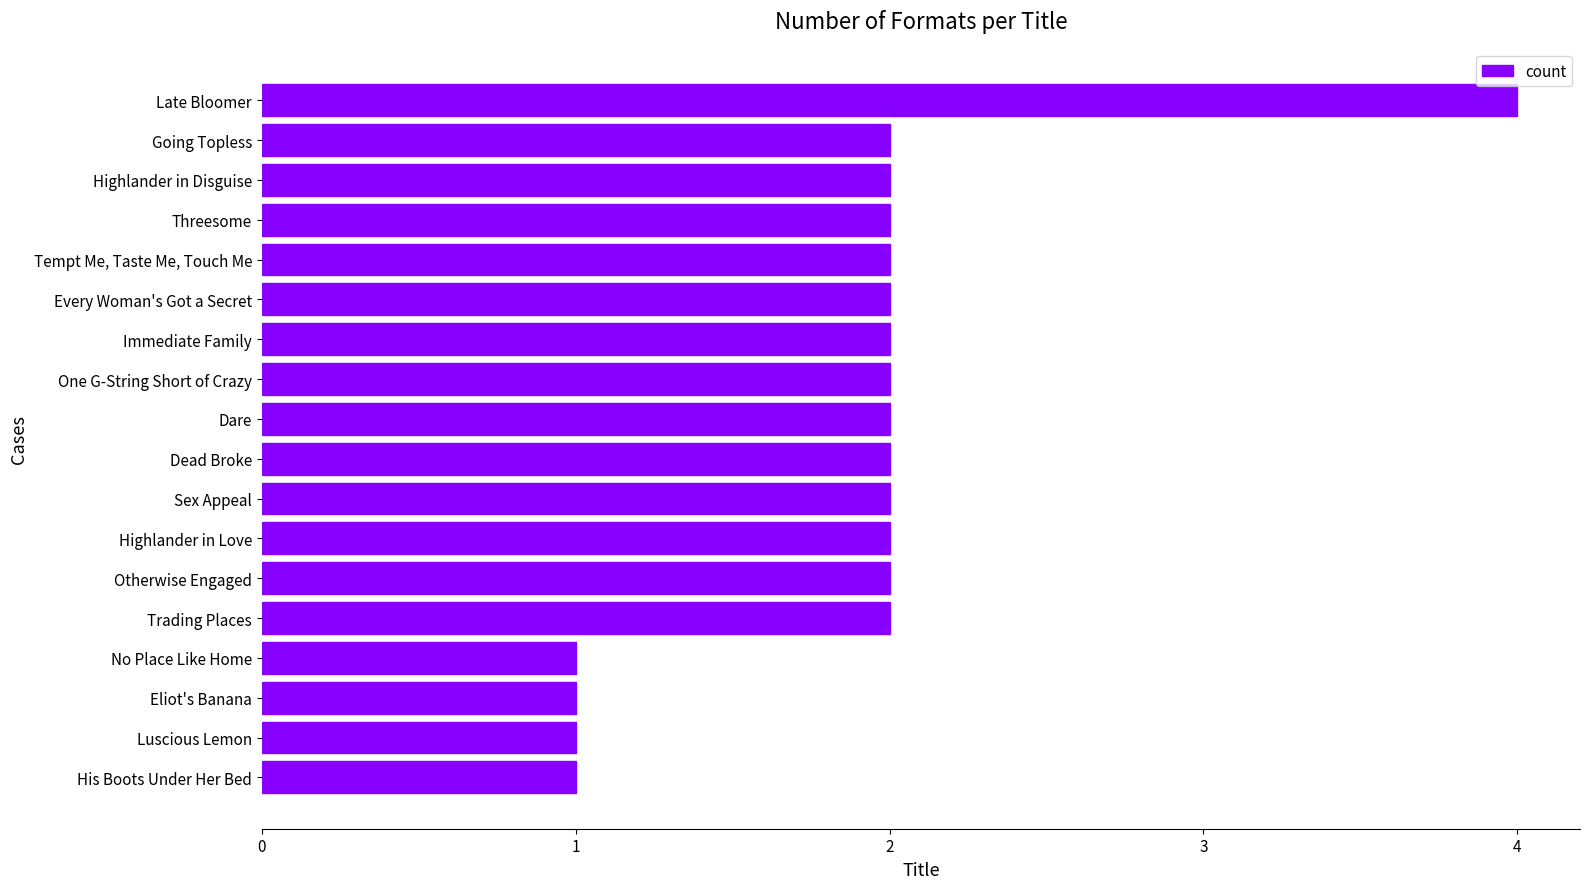

What is the difference between the maximum and minimum values?

3